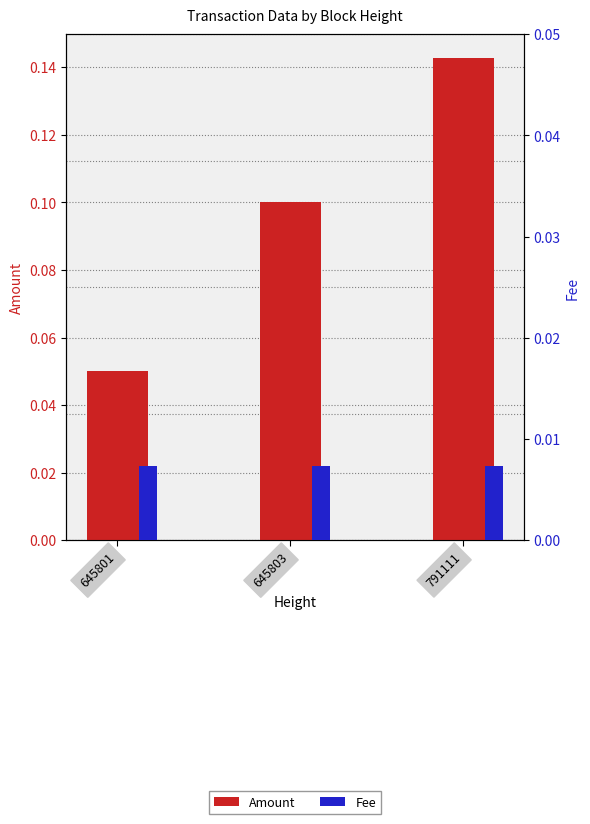

Rank the categories by Fee value from highest to lowest.

645801, 645803, 791111